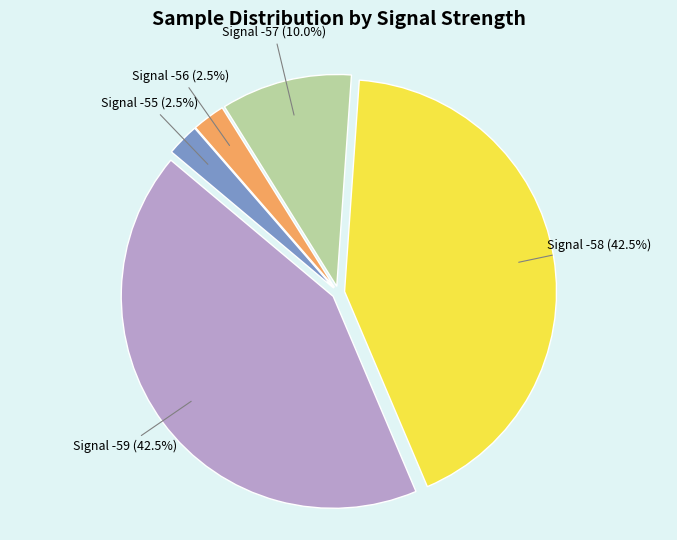

Which has a higher value, Signal -58 or Signal -57?

Signal -58